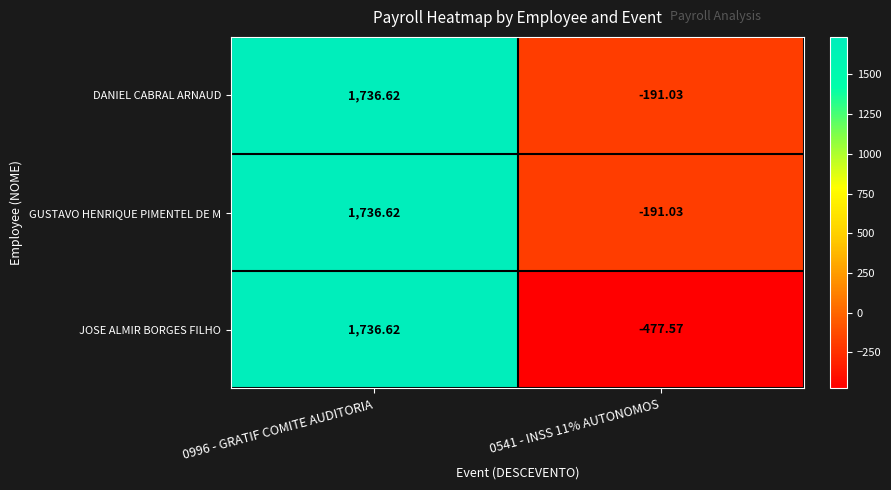

Which series changed the most between 0996 - GRATIF COMITE AUDITORIA and 0541 - INSS 11% AUTONOMOS?

JOSE ALMIR BORGES FILHO